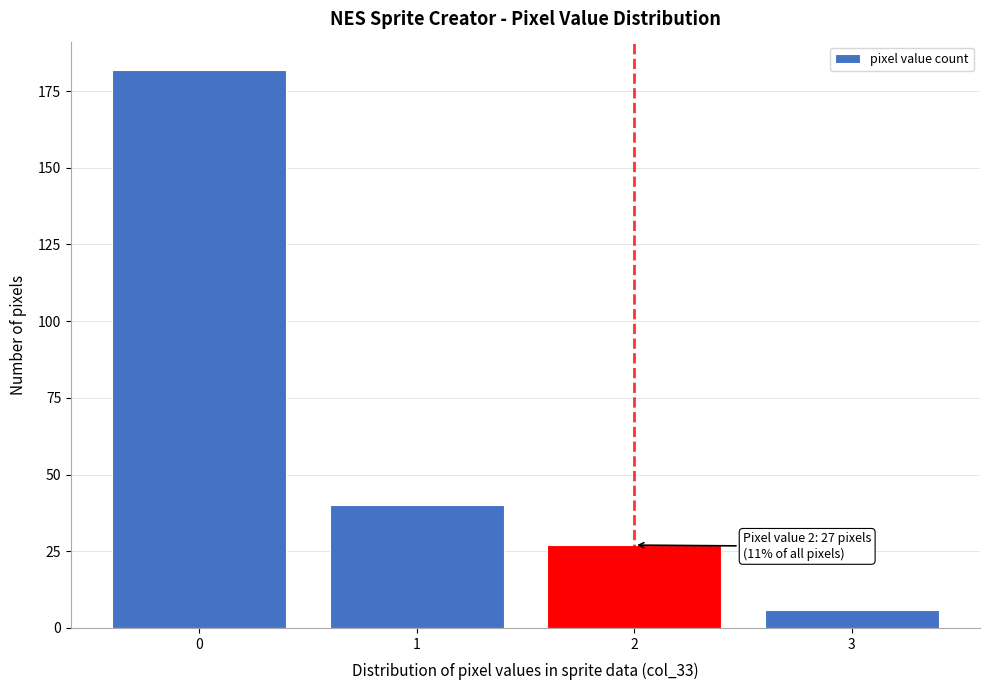

Reading left to right, transcribe all the data shown in this chart.

182	40	27	6